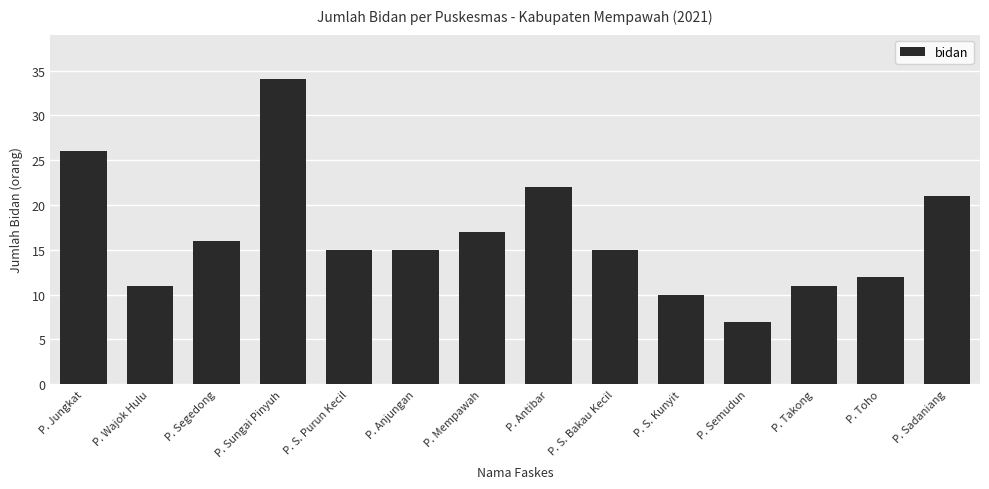

What is the label of the 3rd bar from the left?

P. Segedong